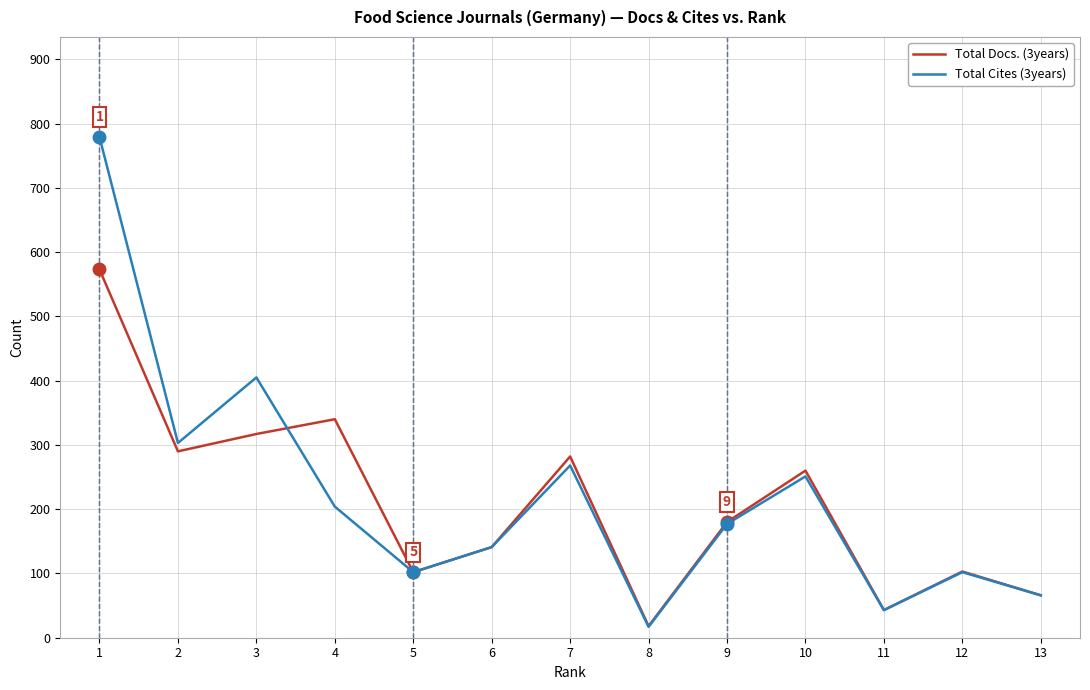

The Total Docs. (3years) series shows 43 at 11. True or false?

True